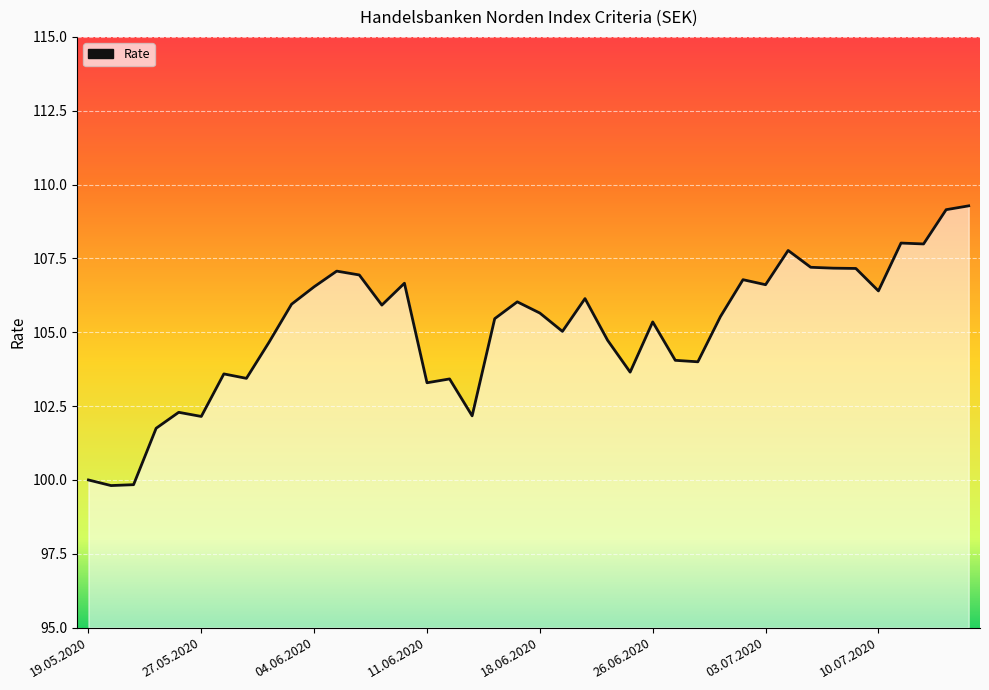

Reading left to right, extract all data points from this chart.

100.0	99.8	99.8	101.8	102.3	102.2	103.6	103.4	104.7	106.0	106.5	107.1	106.9	105.9	106.7	103.3	103.4	102.2	105.5	106.0	105.7	105.0	106.1	104.7	103.7	105.3	104.0	104.0	105.5	106.8	106.6	107.8	107.2	107.2	107.2	106.4	108.0	108.0	109.2	109.3